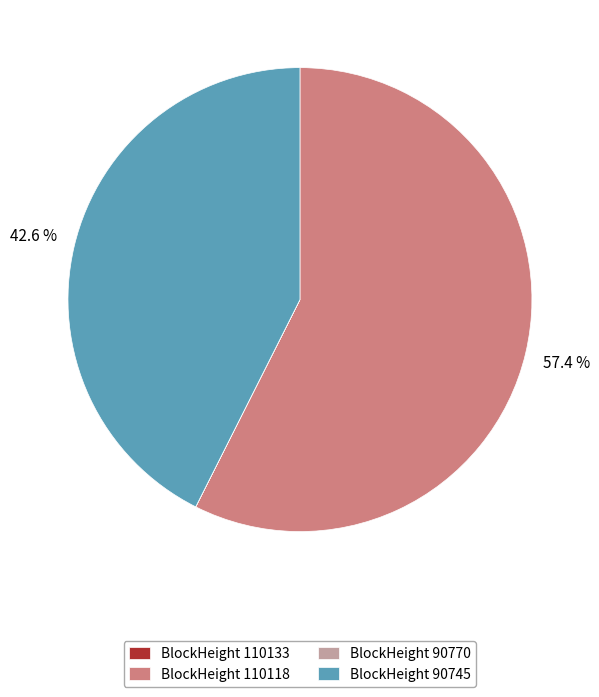

Which slice represents more than half of the pie?

BlockHeight 110118